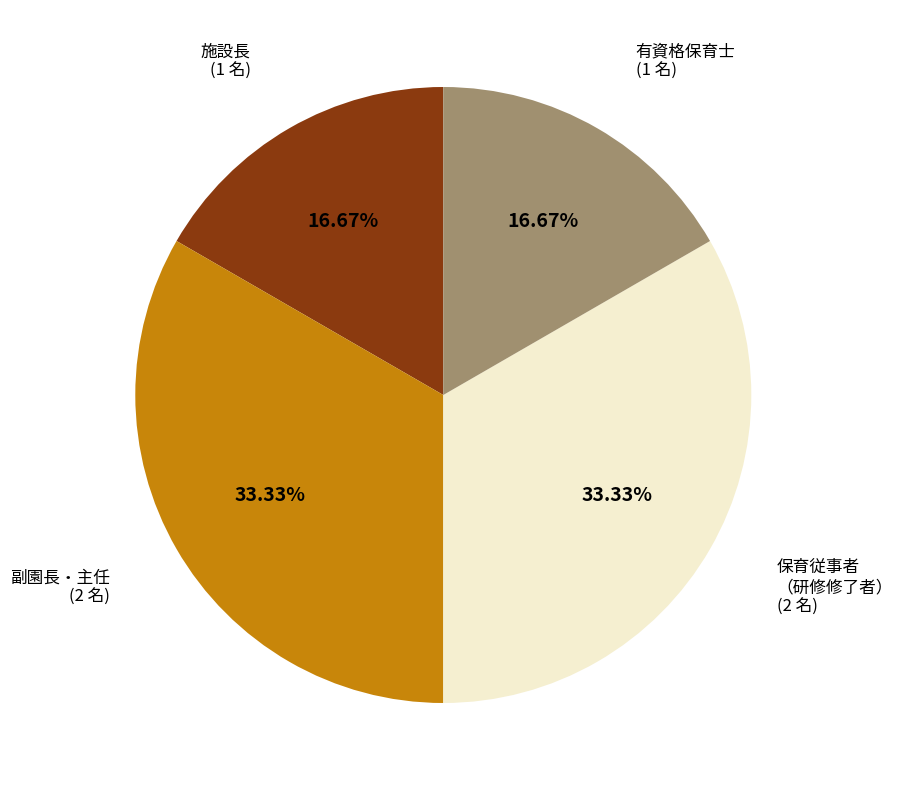

Is there a majority slice in this chart?

No